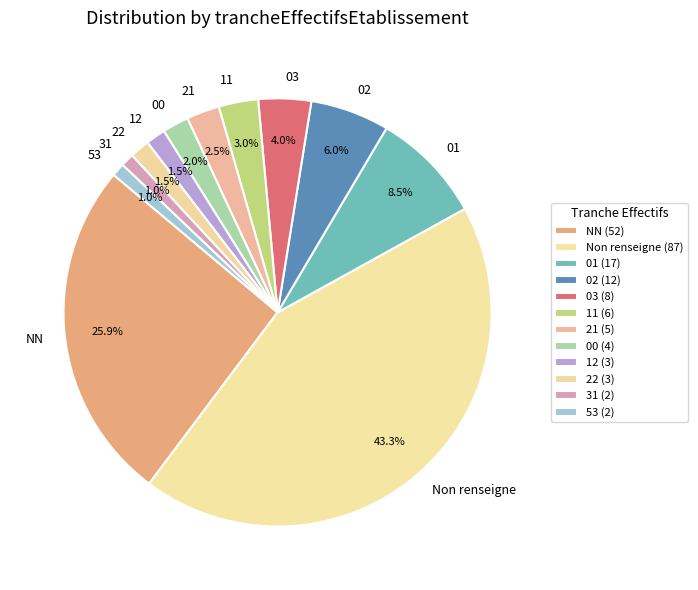

Between 53 and 01, which is larger?

01